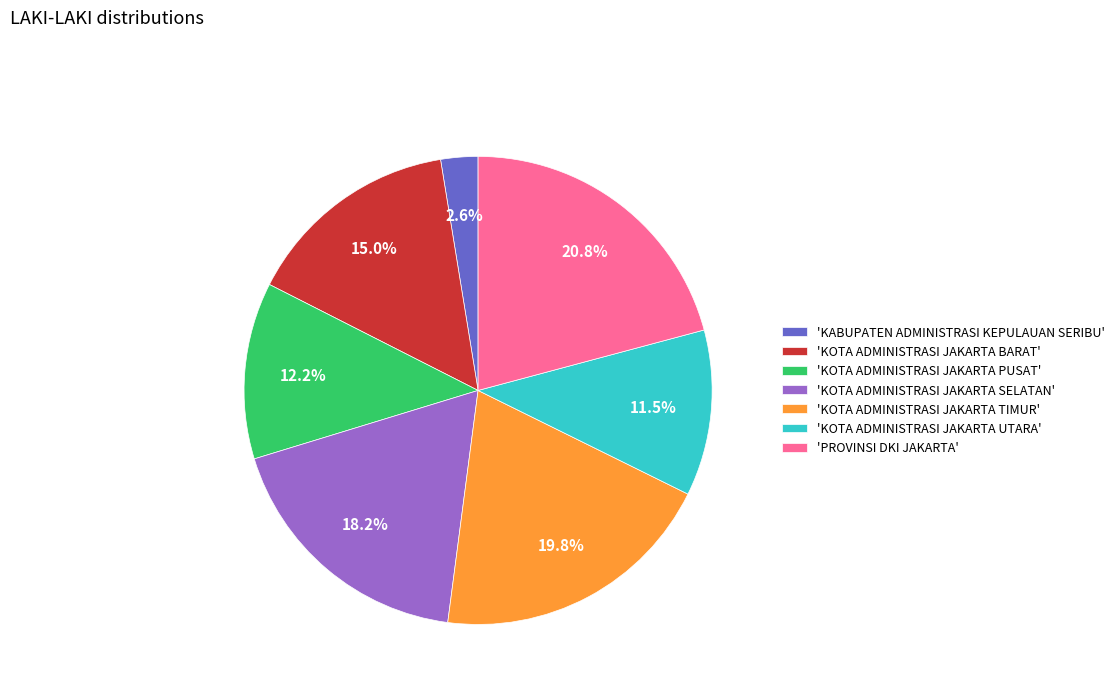

What is the ratio of the value at 'KOTA ADMINISTRASI JAKARTA UTARA' to the value at 'KOTA ADMINISTRASI JAKARTA PUSAT'?

0.9